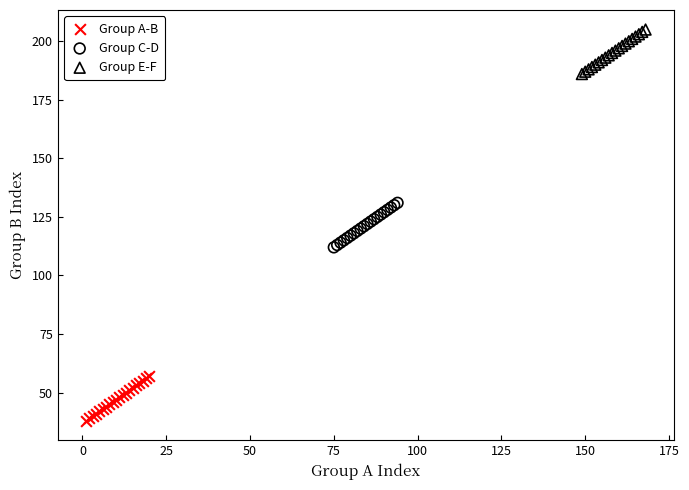

Which series contains the lowest Y value?

Group A-B